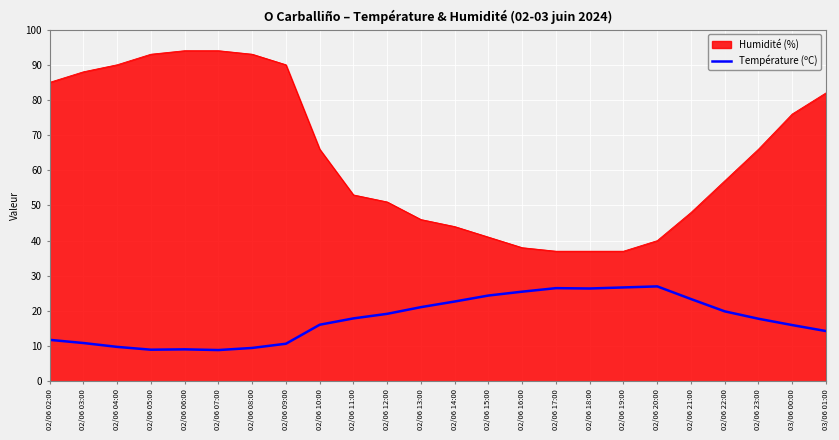

What is the greatest value displayed?

94.0